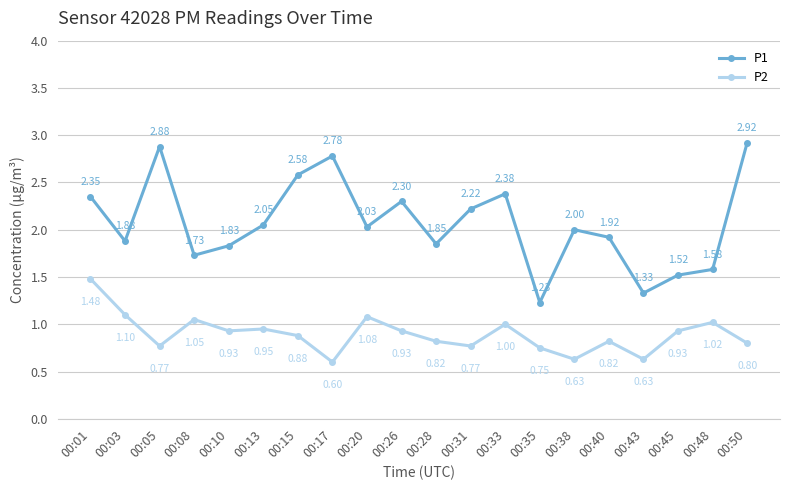

Rank the series at 00:17 from highest to lowest value.

P1, P2